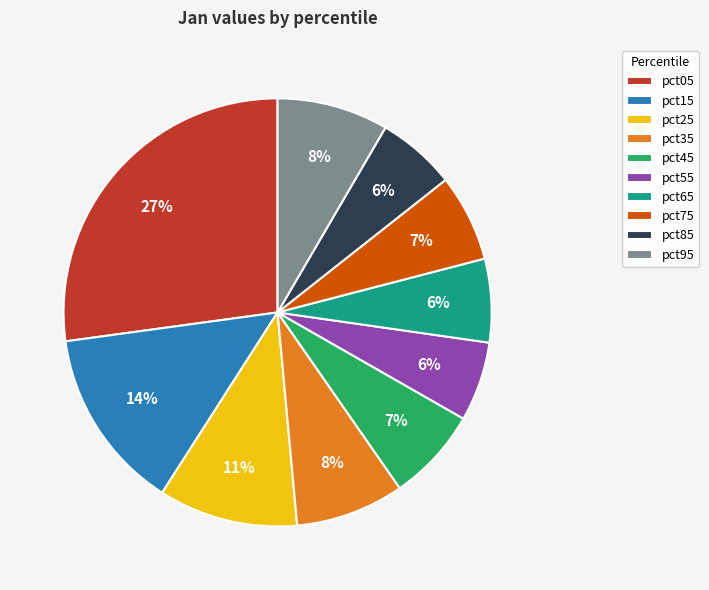

Approximately how many times larger is the value at pct15 compared to pct25?

1.3